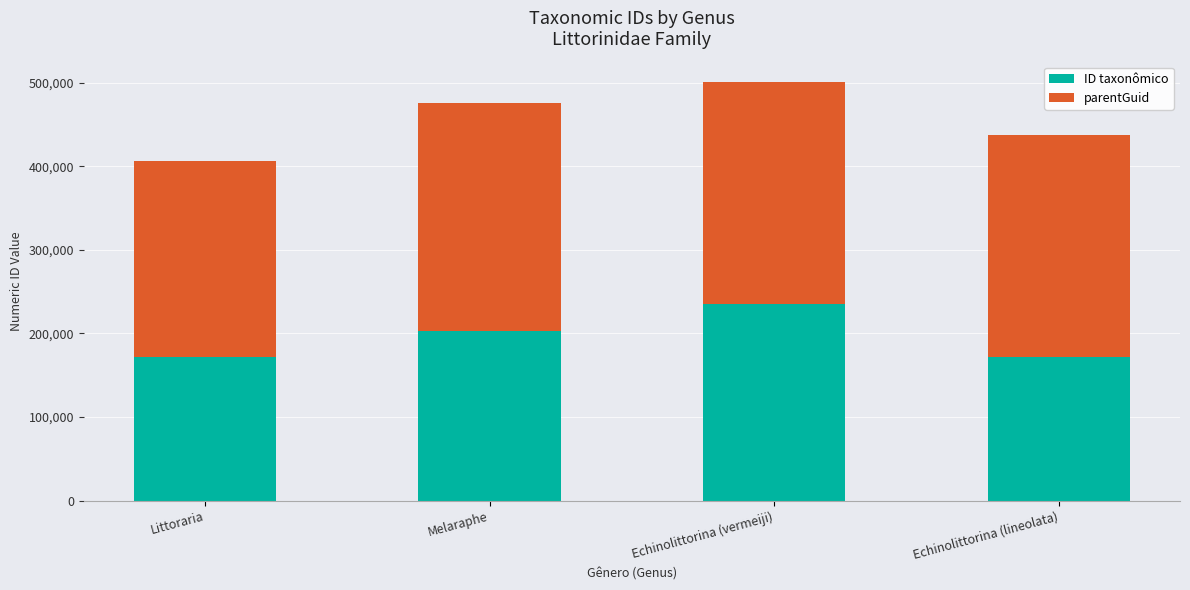

What is the minimum value for ID taxonômico?

171932